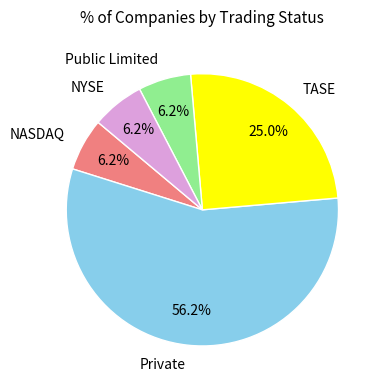

Count the number of slices in the pie.

5